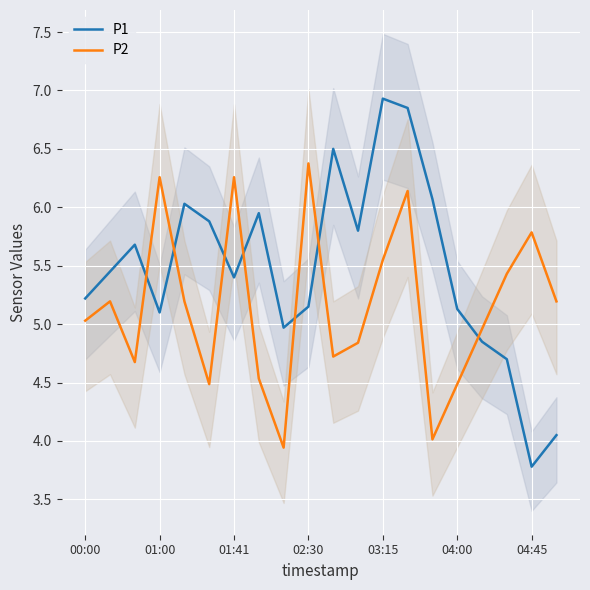

What position from the left is 17?

18